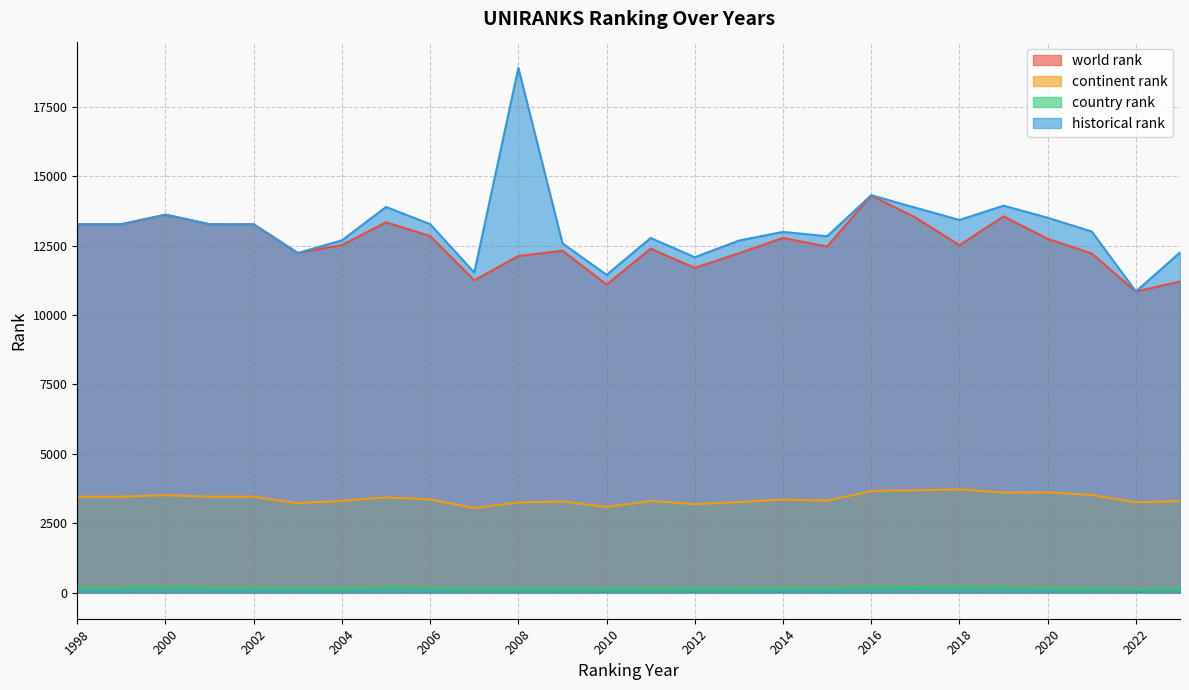

How many lines are shown in the chart?

4